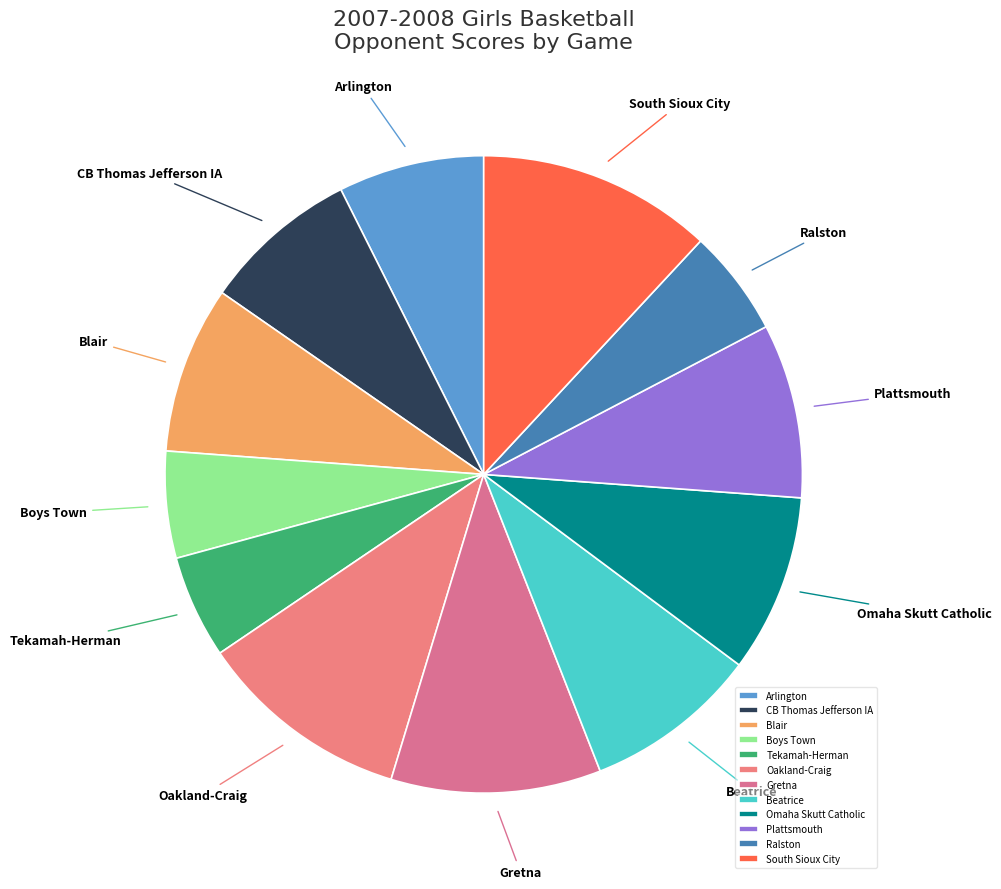

Combined, do South Sioux City and Tekamah-Herman account for over 50%?

No